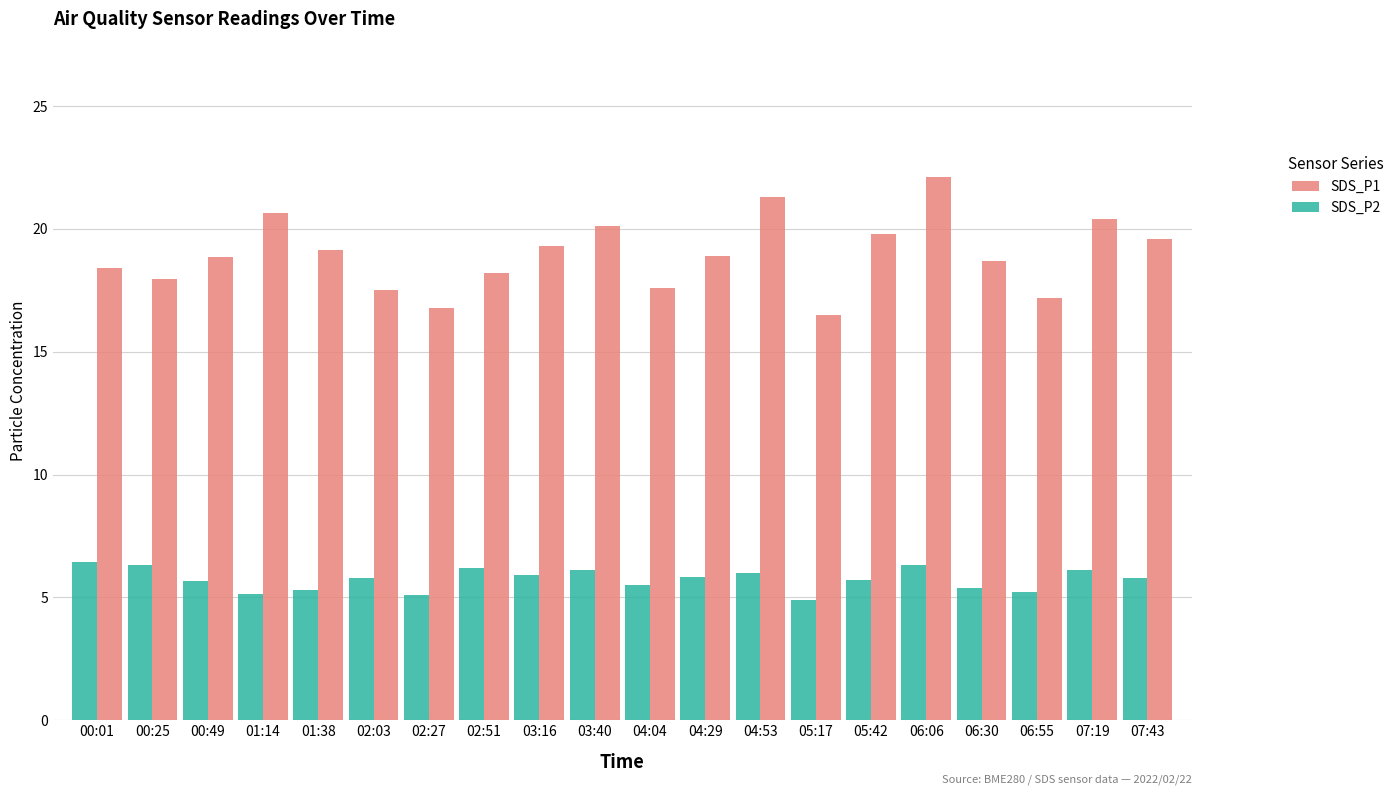

Rank the series by their maximum value, from lowest to highest.

SDS_P2, SDS_P1